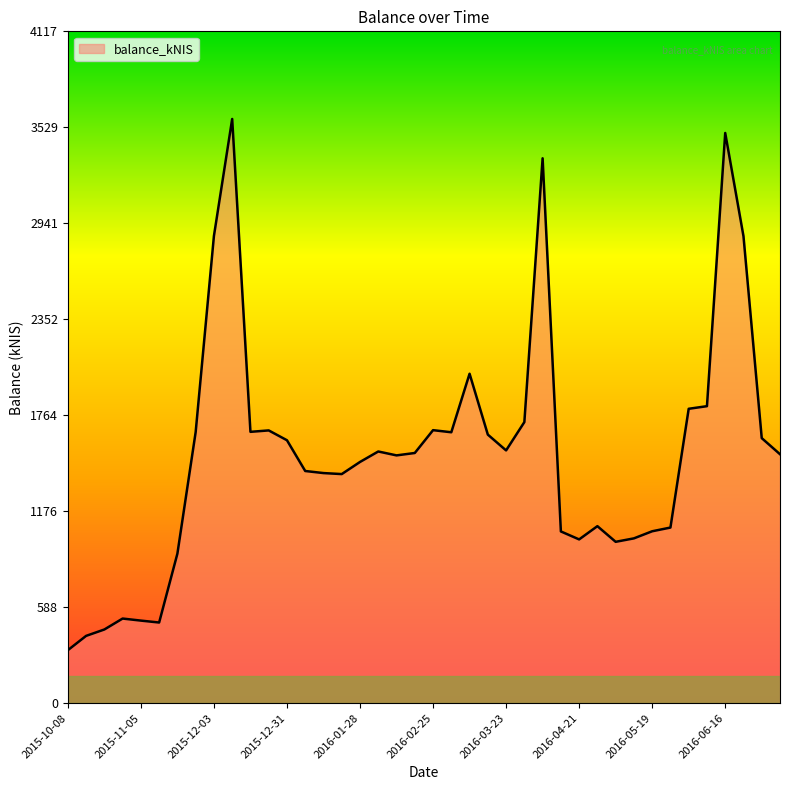

What is the minimum value shown in the chart?

324.7